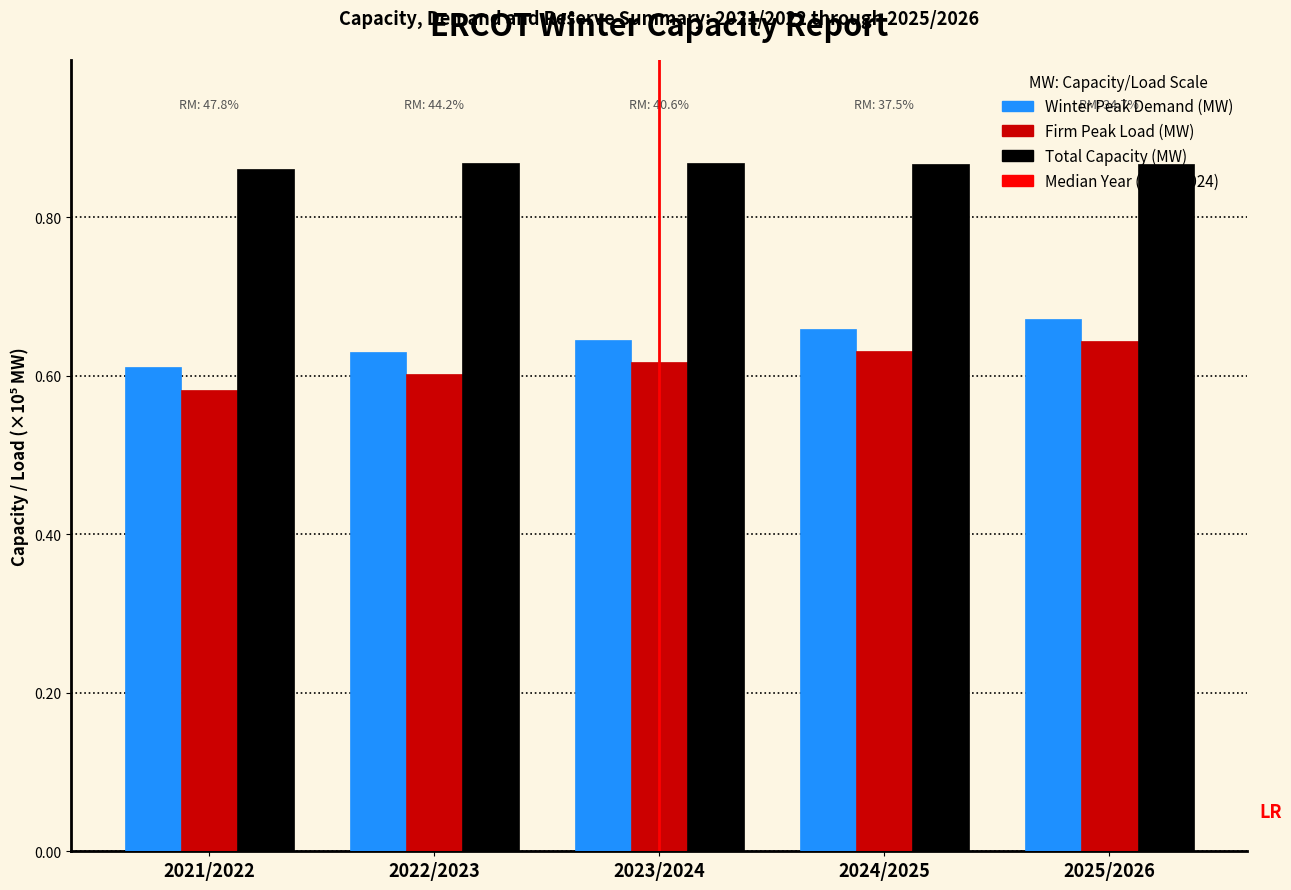

Which series has the largest total across all categories?

Total Capacity (MW)